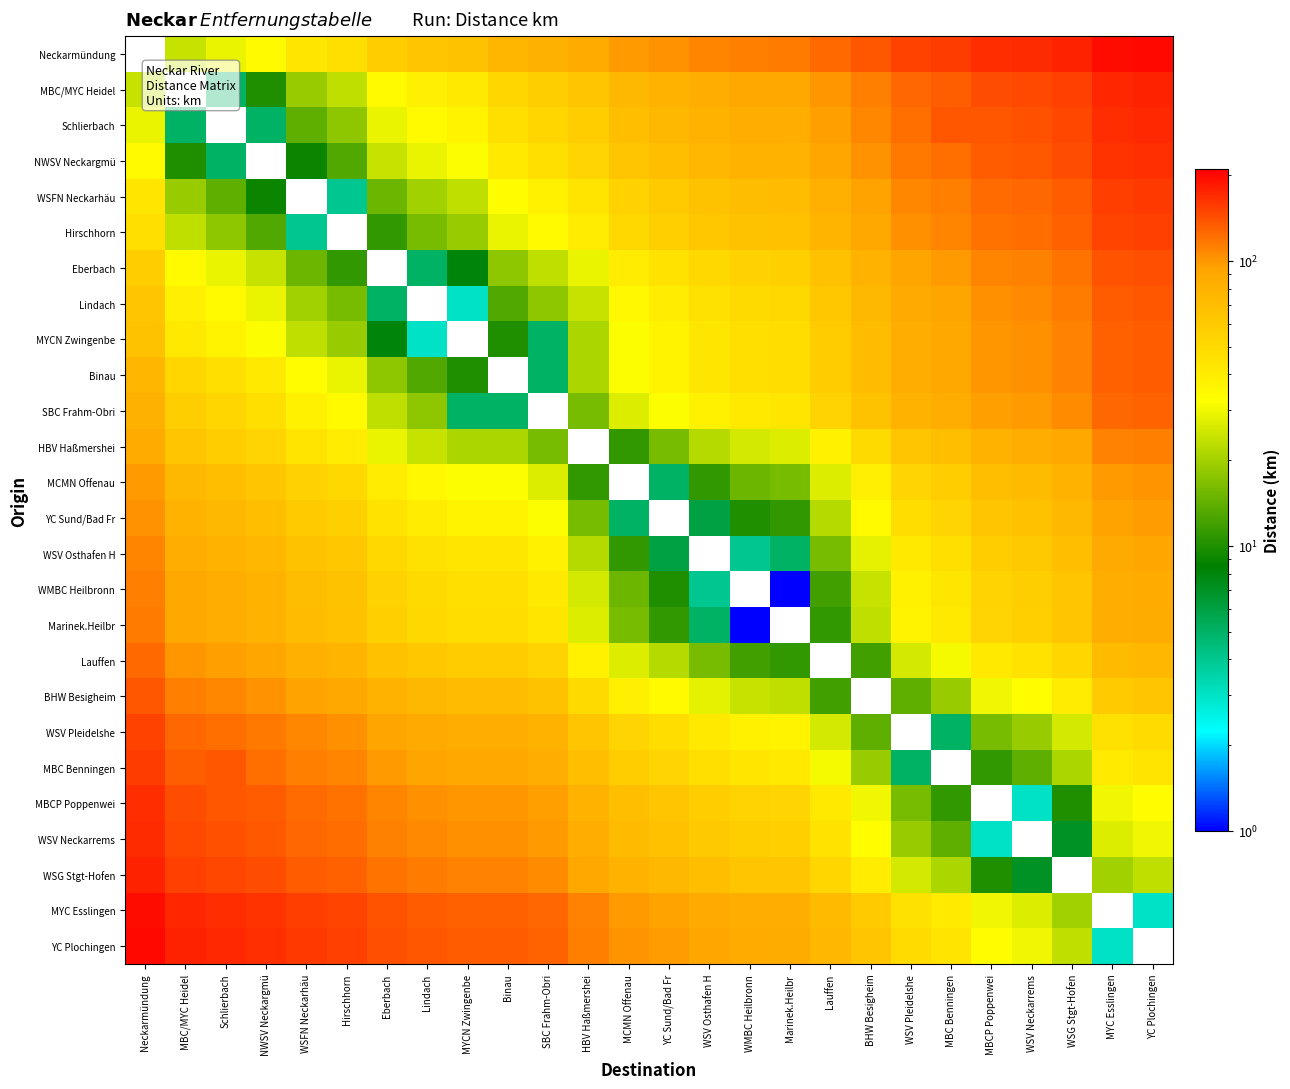

At which label does MBC Benningen reach its peak?

Neckarmündung